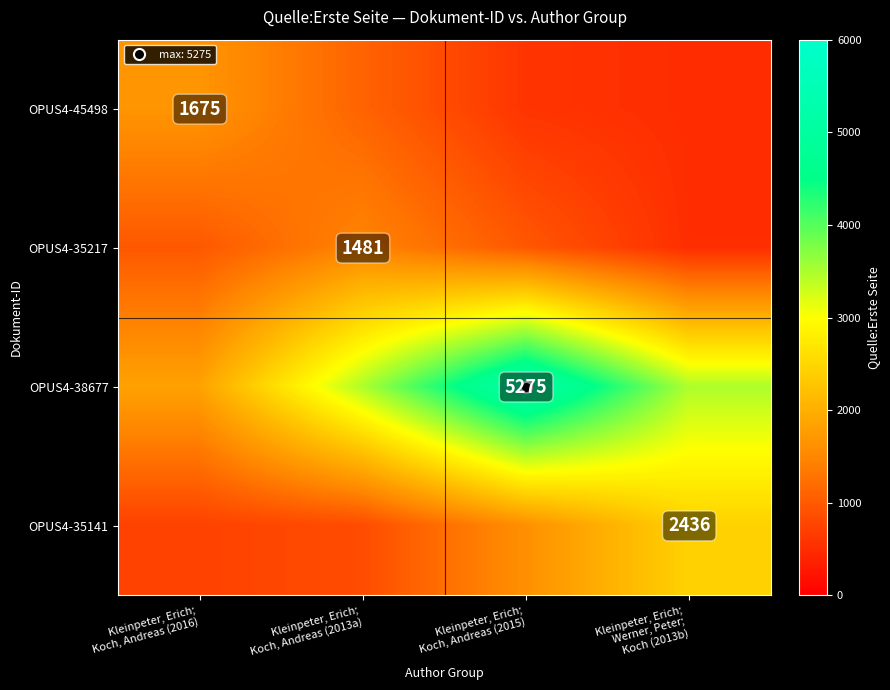

What is the sum of all OPUS4-35217 values?

3950.5